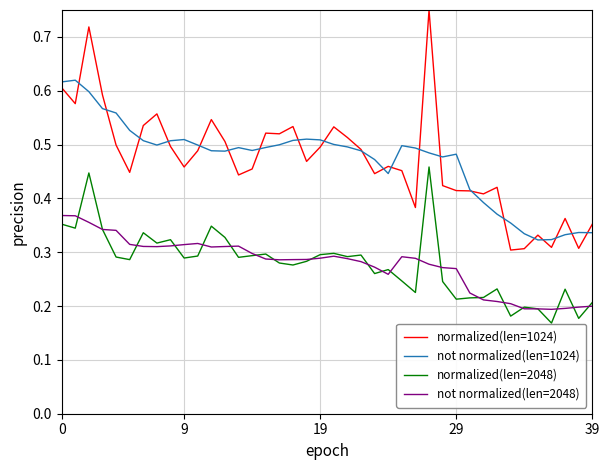

How many lines are shown in the chart?

4